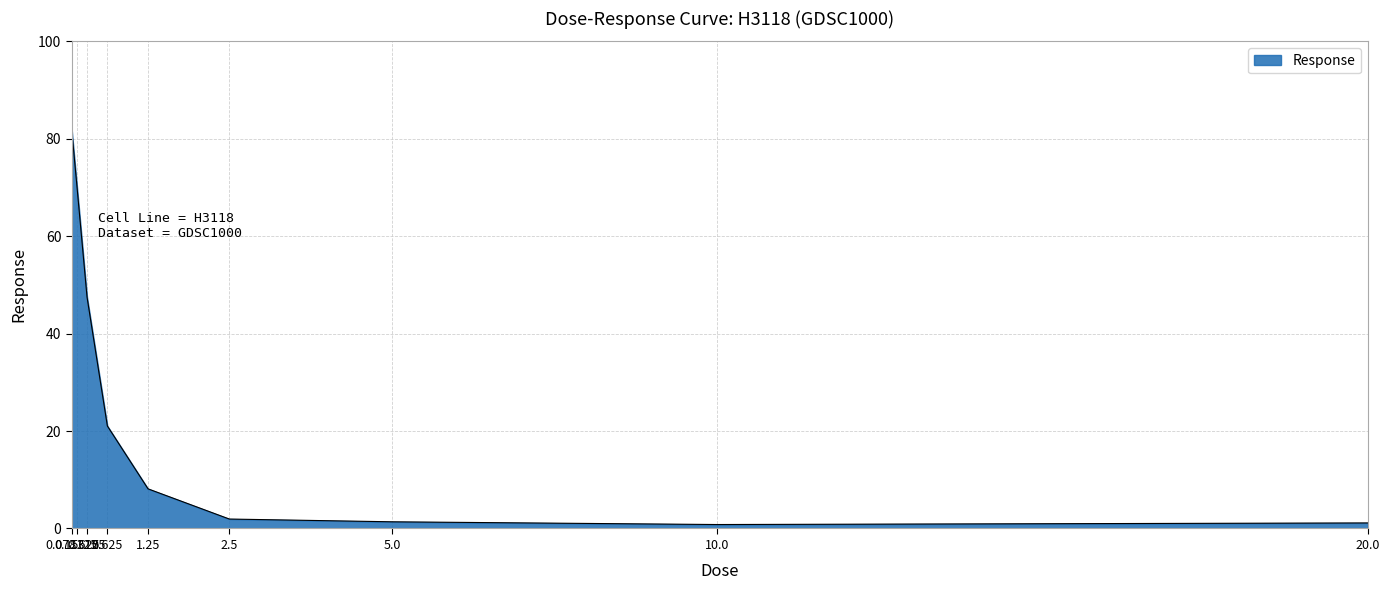

Which label corresponds to the largest value in the chart?

0.078125